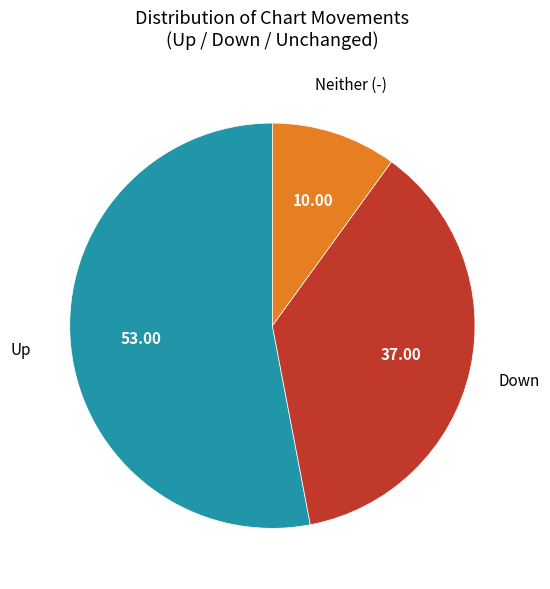

Is there any slice that represents more than half of the pie?

Yes